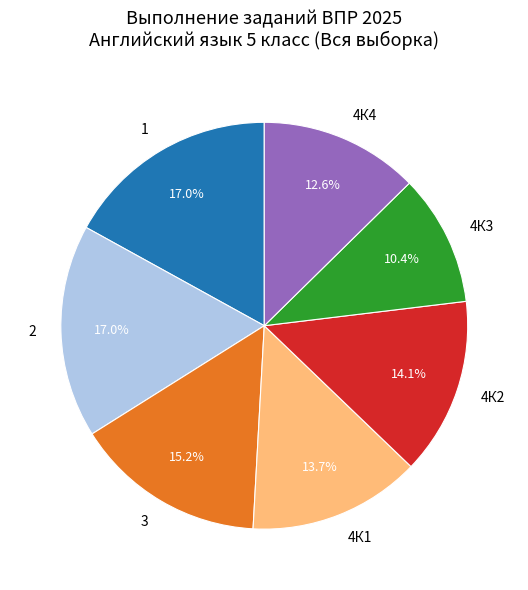

Does 3 represent more than half of the total?

No